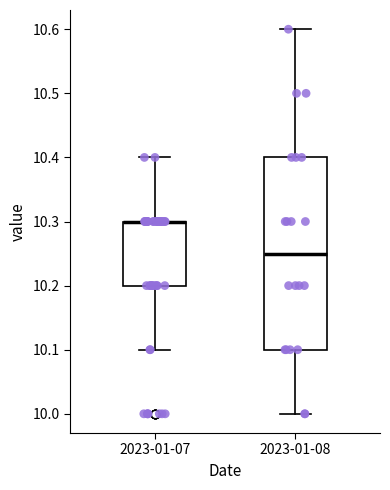

Which box is the tallest, from its lower edge to its upper edge?

2023-01-08